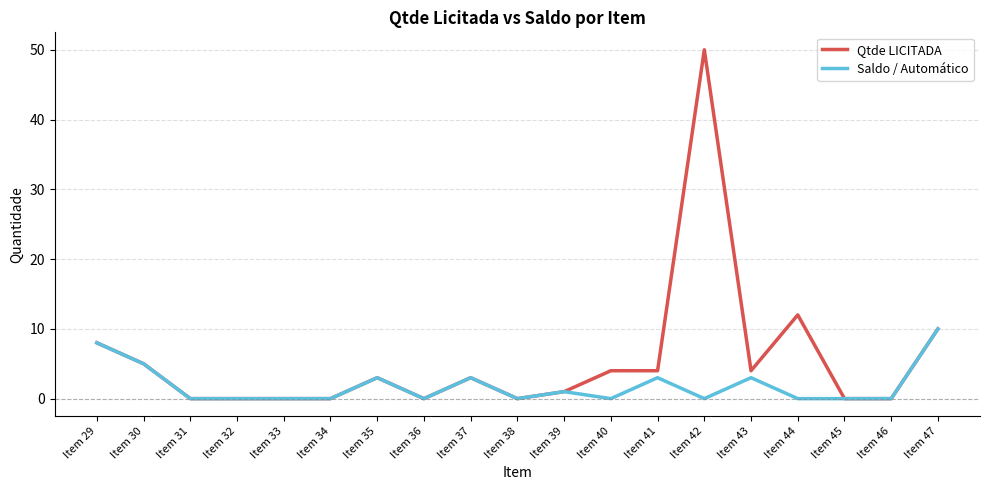

Rank the series by their average value, from lowest to highest.

Saldo / Automático, Qtde LICITADA